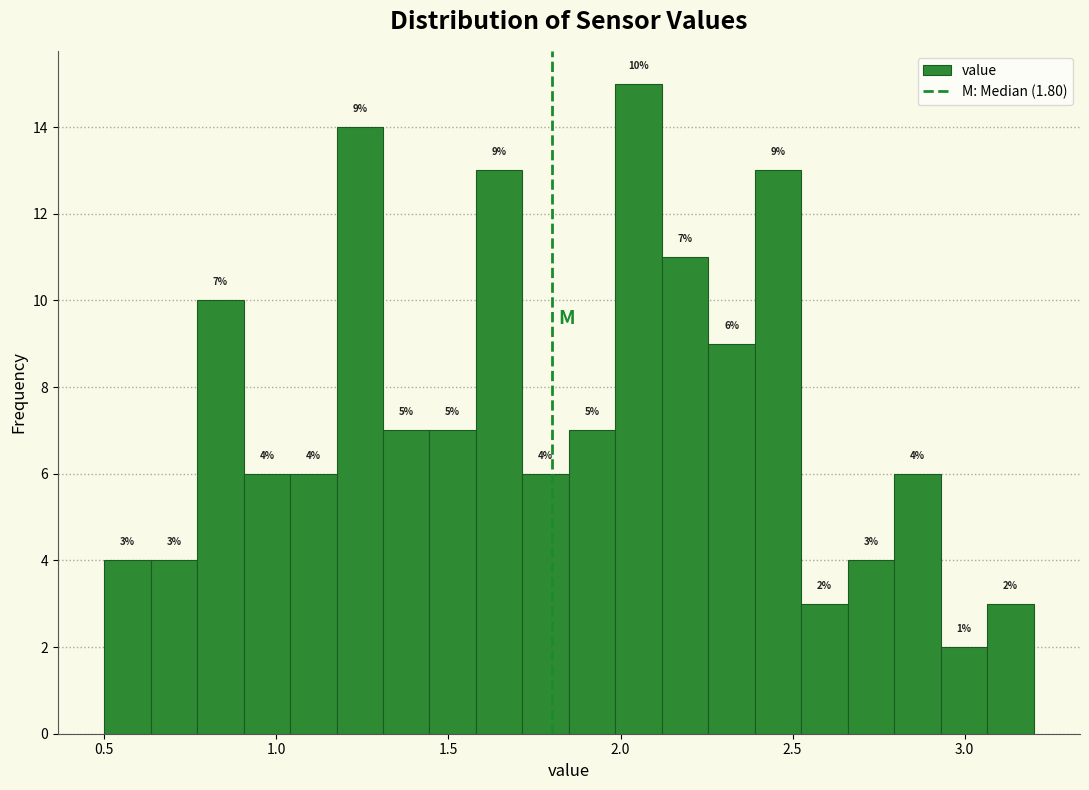

Read against the x-axis, roughly where is the centre of the tallest bar?

2.05